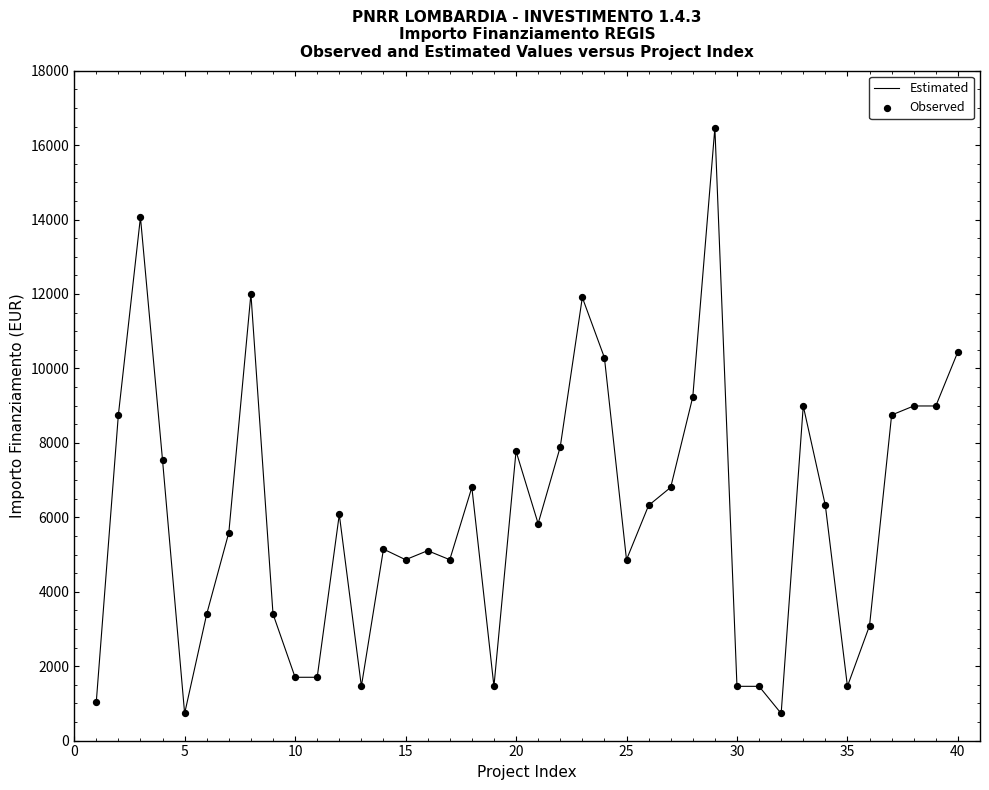

What is the smallest value displayed?

729